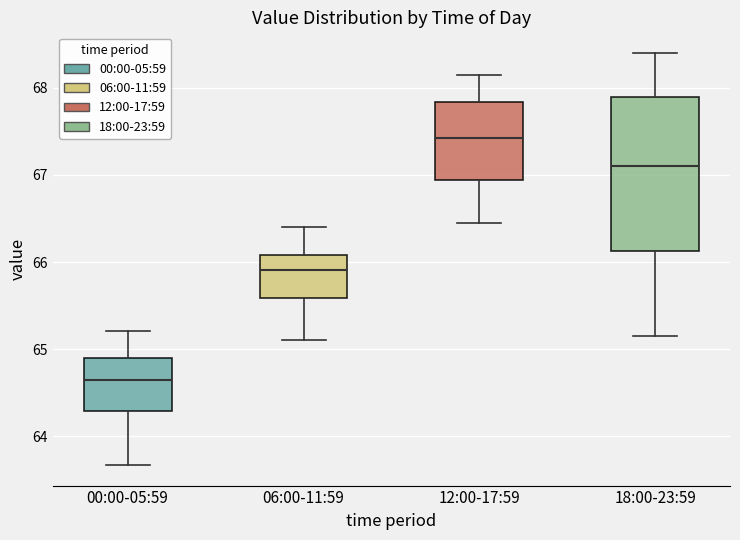

Reading left to right, read every box against the y-axis: the position of its median line, the range the box covers, and the ends of its whiskers. The values are not printed on the chart, so give them approximately, as read against the axis.

00:00-05:59: median 64.7, box 64.3 to 64.9, whiskers 63.7 to 65.2
06:00-11:59: median 65.9, box 65.6 to 66.1, whiskers 65.1 to 66.4
12:00-17:59: median 67.4, box 66.9 to 67.8, whiskers 66.5 to 68.2
18:00-23:59: median 67.1, box 66.1 to 67.9, whiskers 65.2 to 68.4